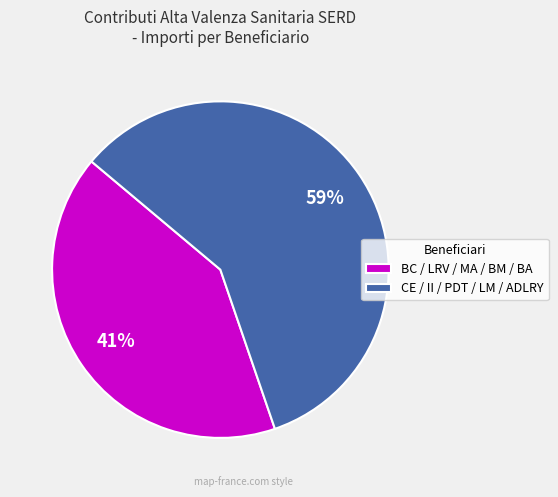

Does any single category account for the majority?

Yes